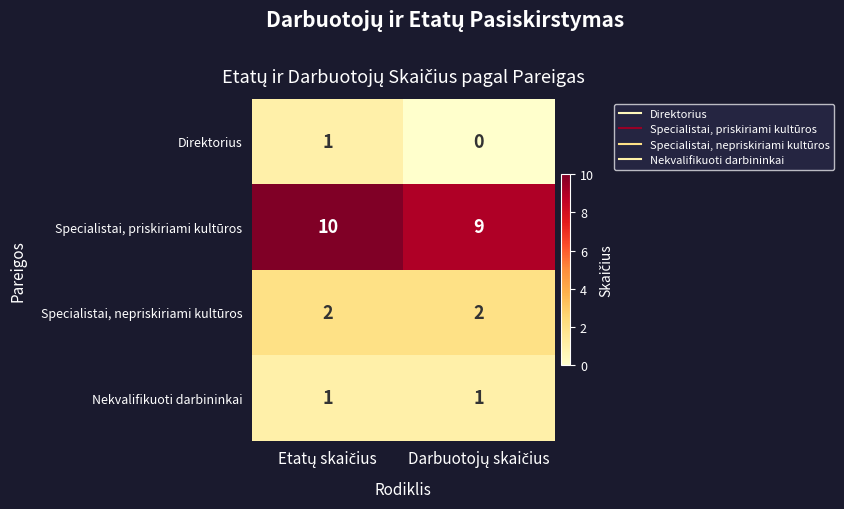

Which series has the largest total across all categories?

Specialistai, priskiriami kultūros